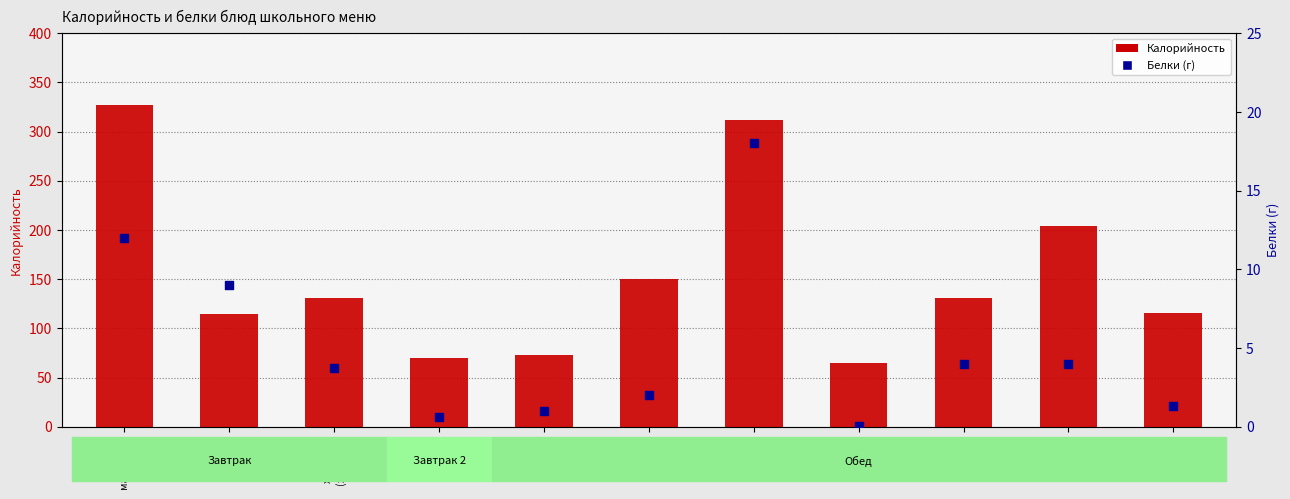

Which series reaches the maximum Y coordinate?

Калорийность